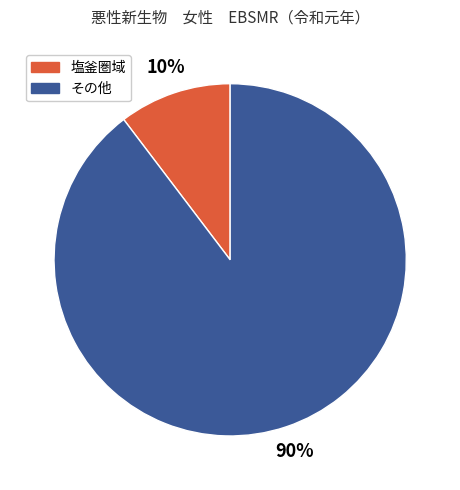

To the nearest percent, what is the average slice percentage?

50%